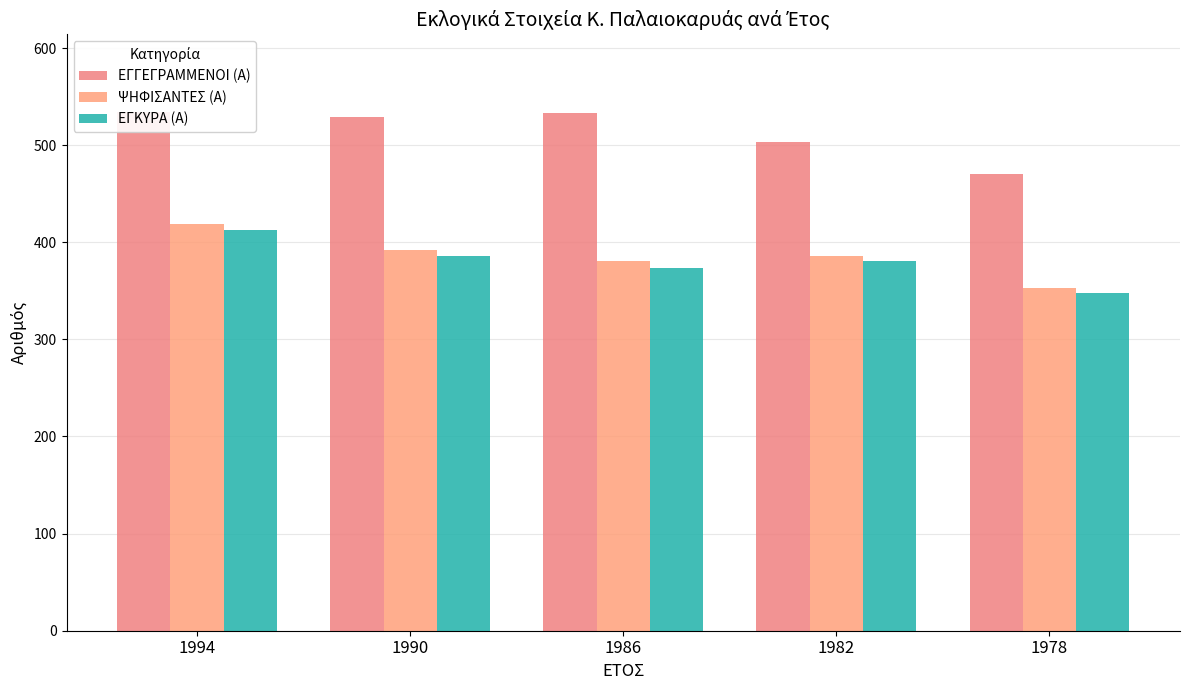

Is it true that ΕΓΚΥΡΑ (Α) equals 632 at 1994?

False